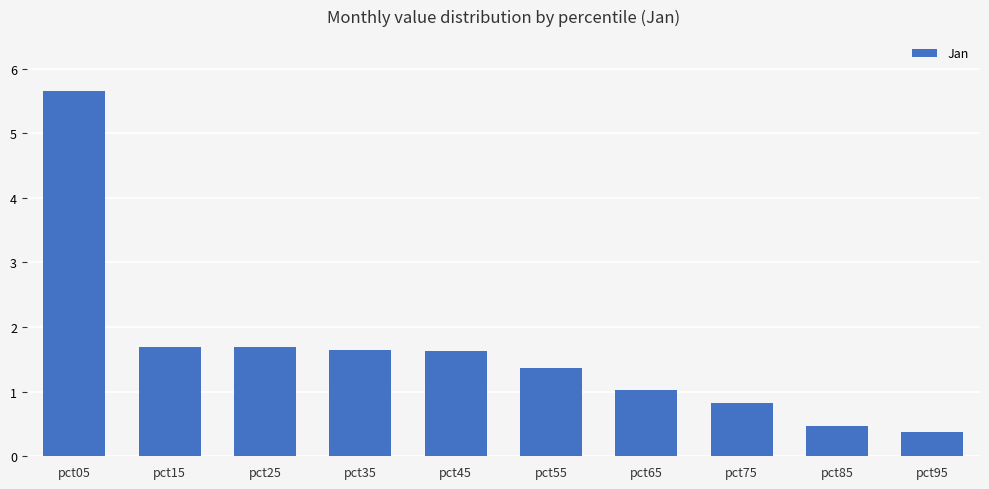

Approximately how many times larger is the value at pct85 compared to pct05?

0.1